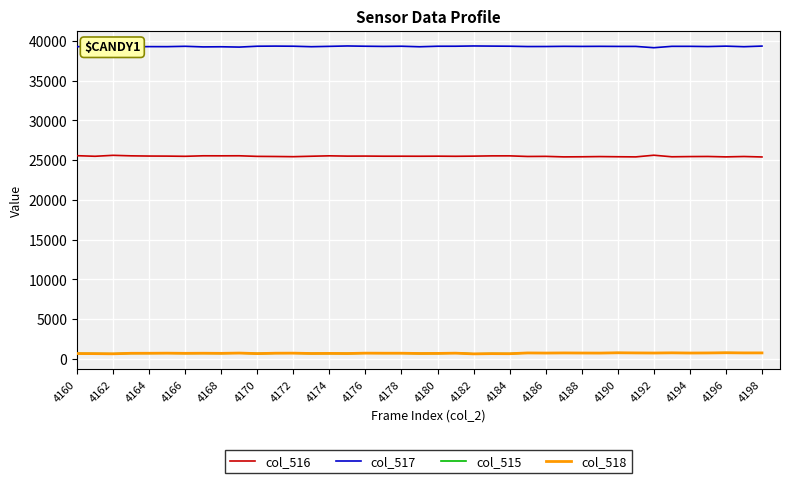

True or false: col_518 and col_517 intersect in this chart.

False